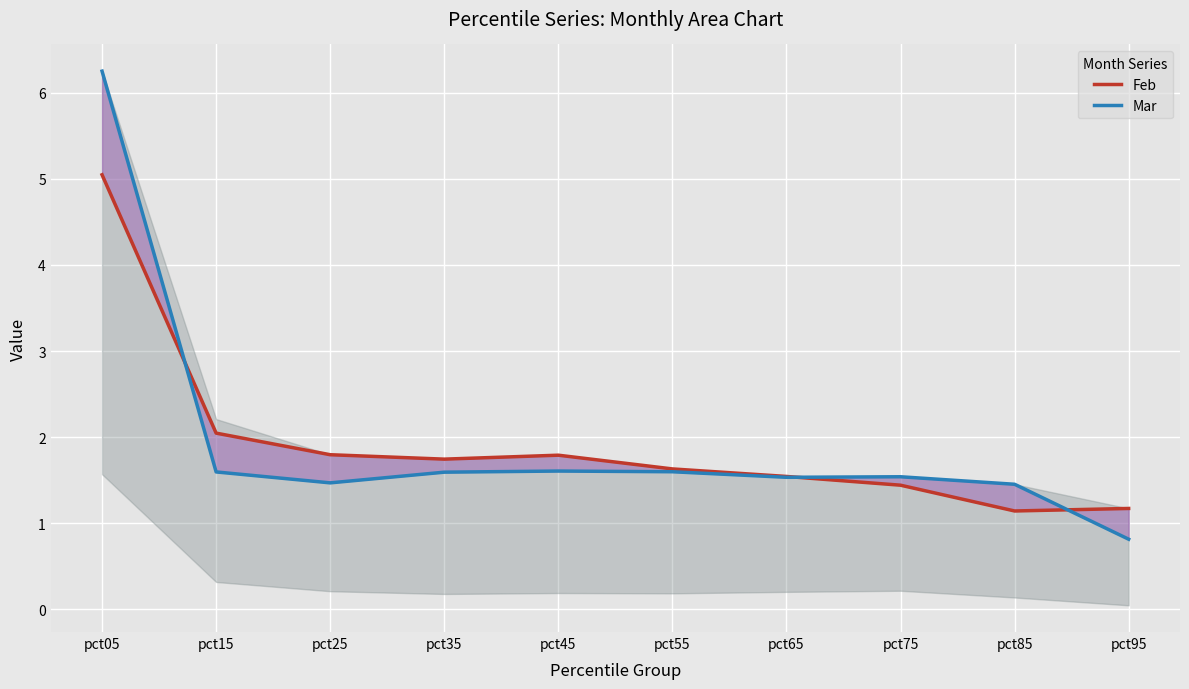

Is the value of Feb at pct05 greater than the value of Mar at pct15?

Yes